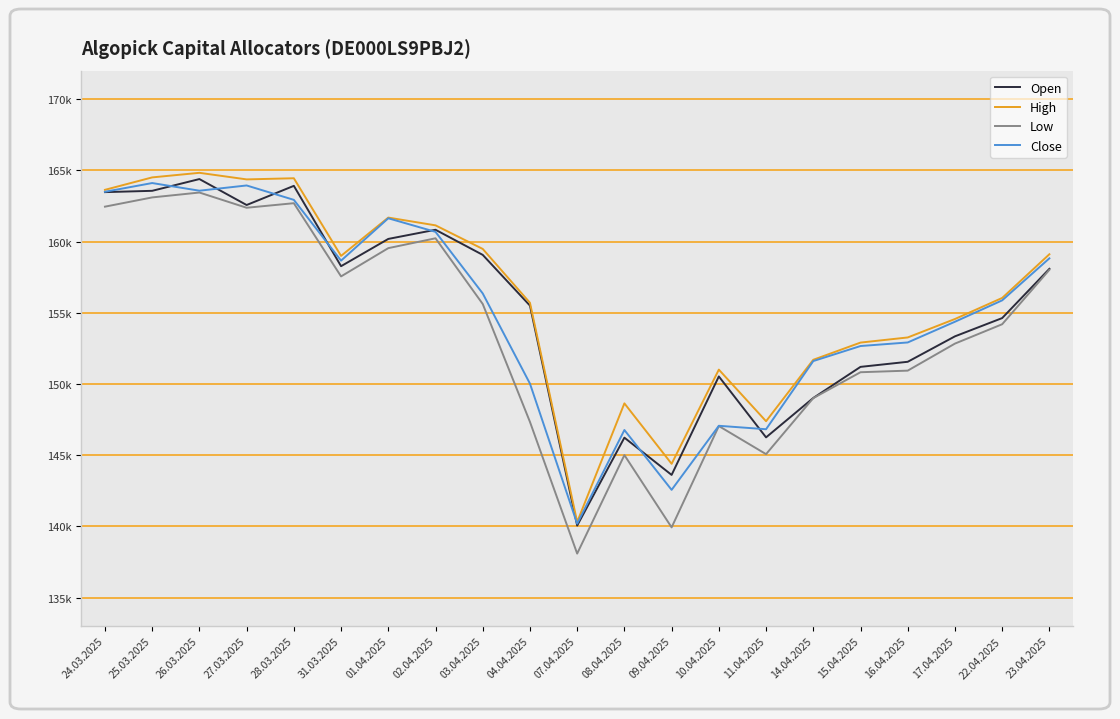

At which label is High closest to 152570?

15.04.2025